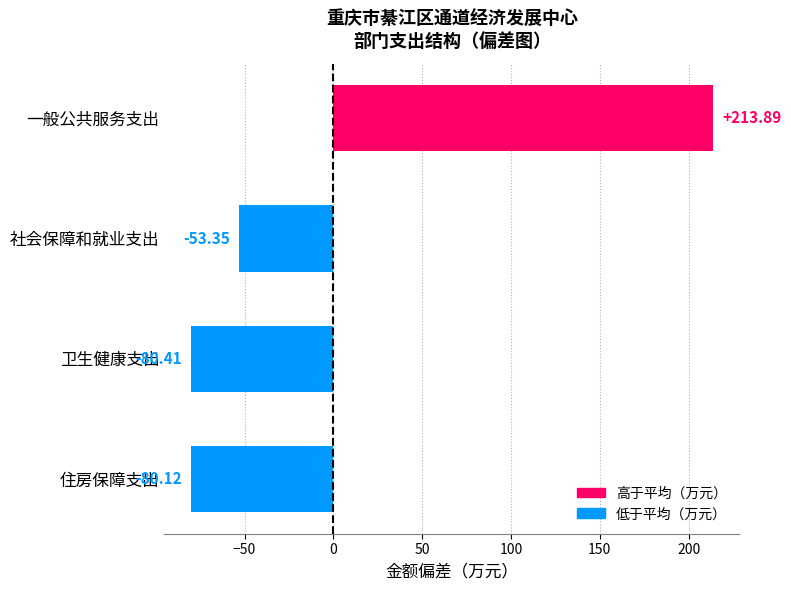

Which category has the highest value across all series?

一般公共服务支出